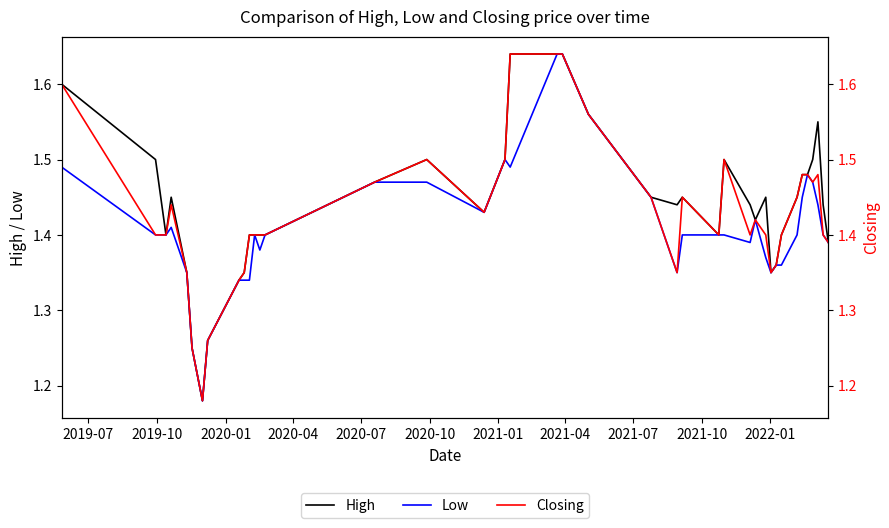

What are all the series names shown in the legend?

High, Low, Closing